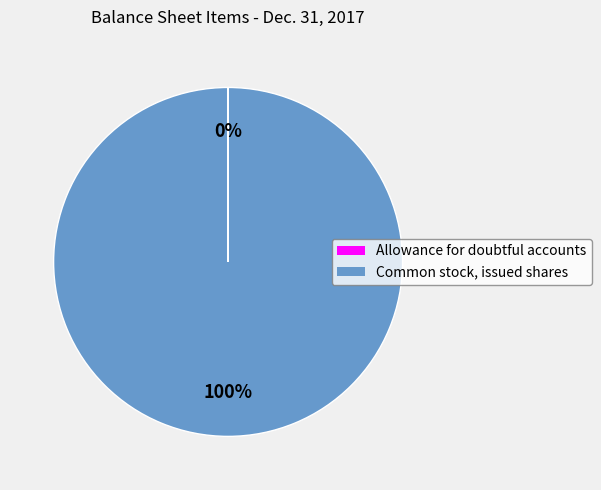

To the nearest percent, what is the average slice percentage?

50%